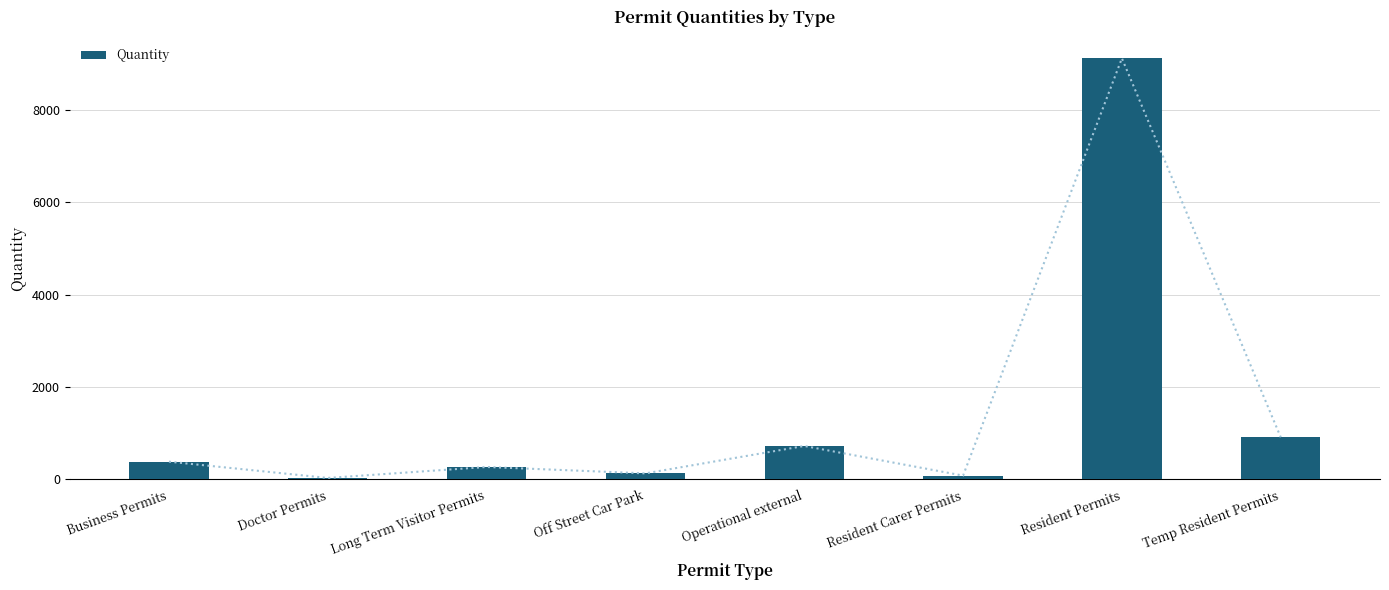

Reading right to left, what are all the values shown in this chart?

Temp Resident Permits=909	Resident Permits=9121	Resident Carer Permits=78	Operational external=720	Off Street Car Park=126	Long Term Visitor Permits=265	Doctor Permits=27	Business Permits=380